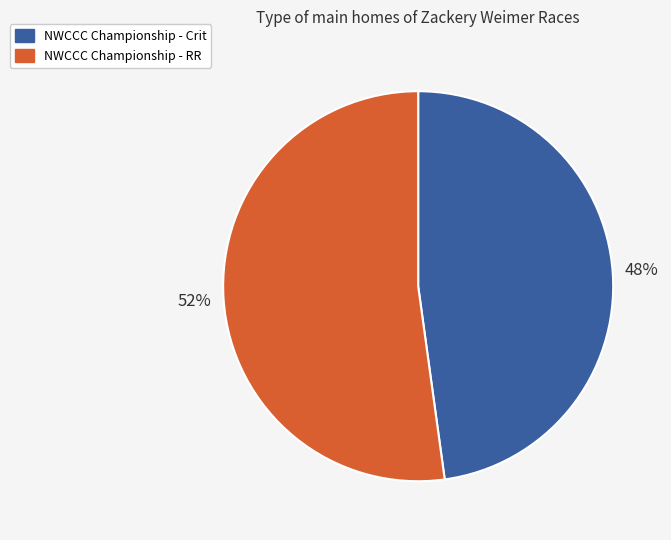

How many slices are in this pie chart?

2